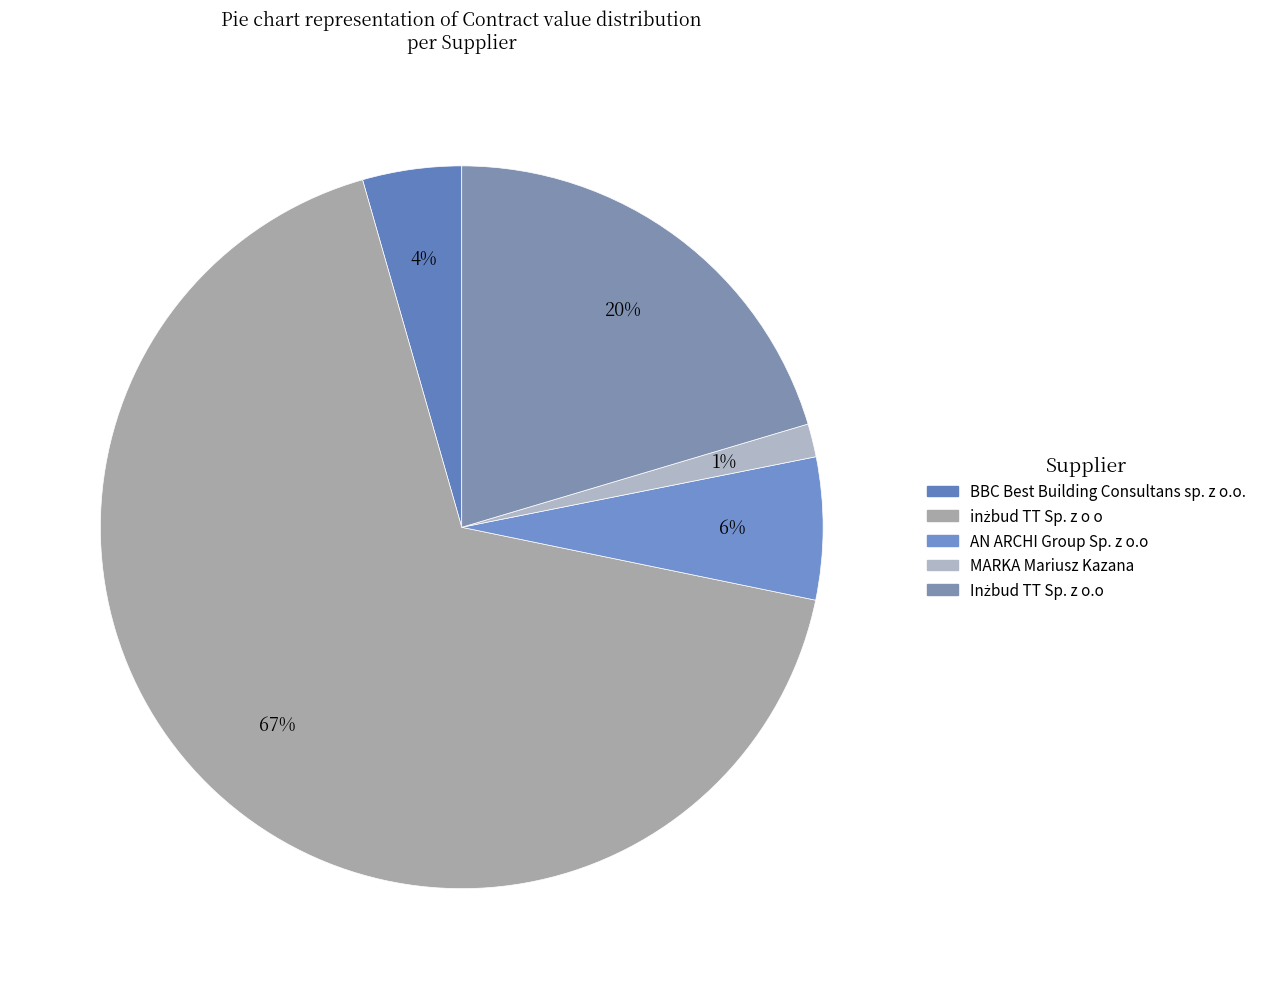

How many segments does this pie chart have?

5